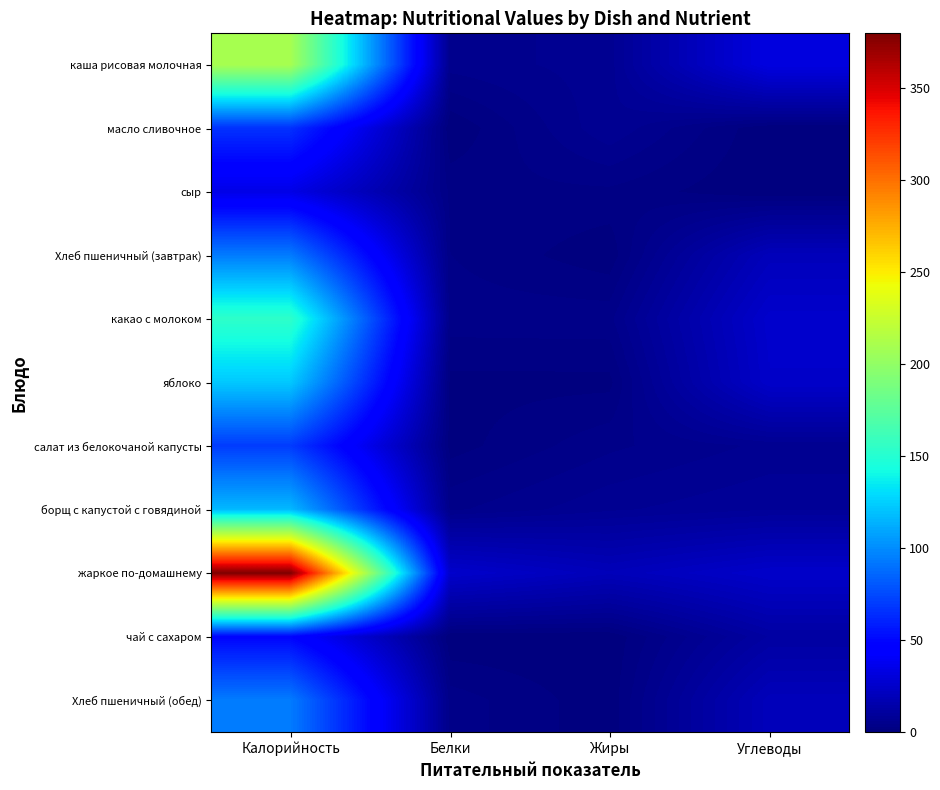

At which category is the sum across all series the highest?

Калорийность